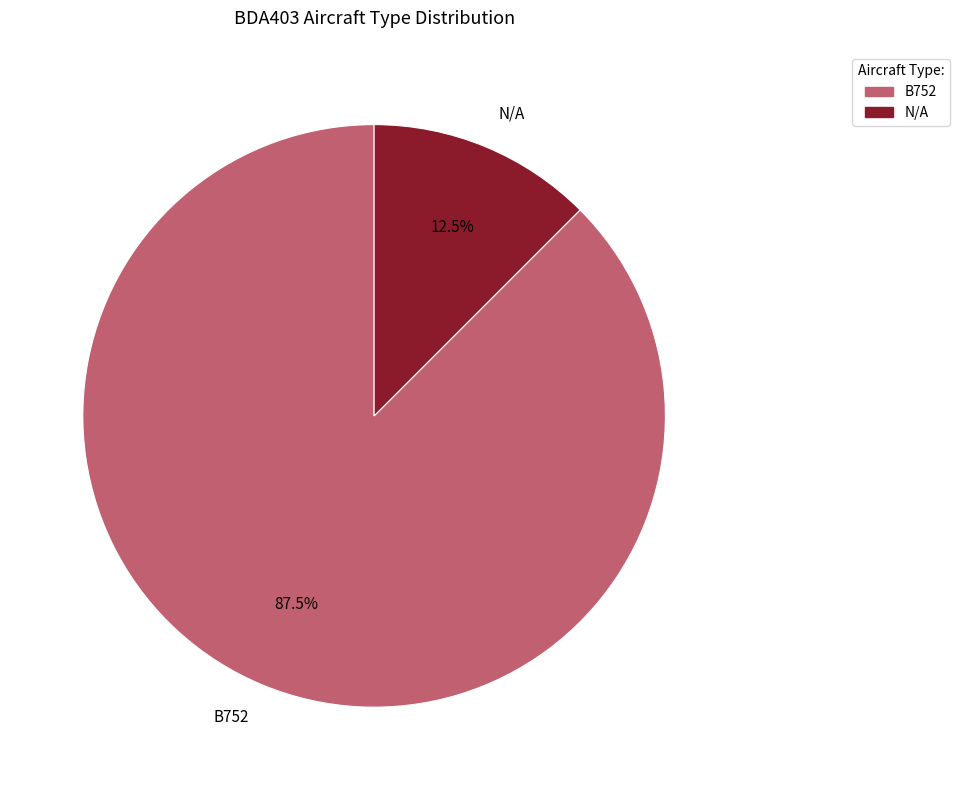

Rank the categories by value from highest to lowest.

B752, N/A